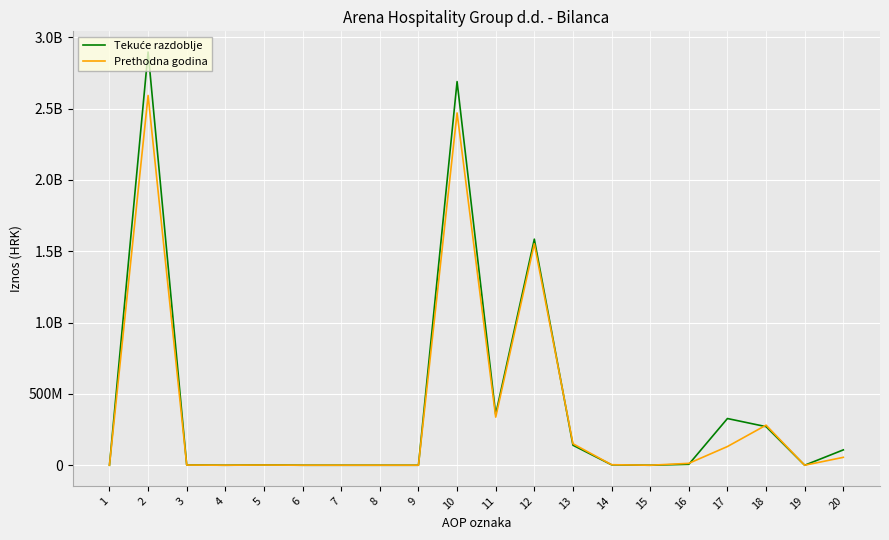

Does the chart have visible grid lines?

Yes